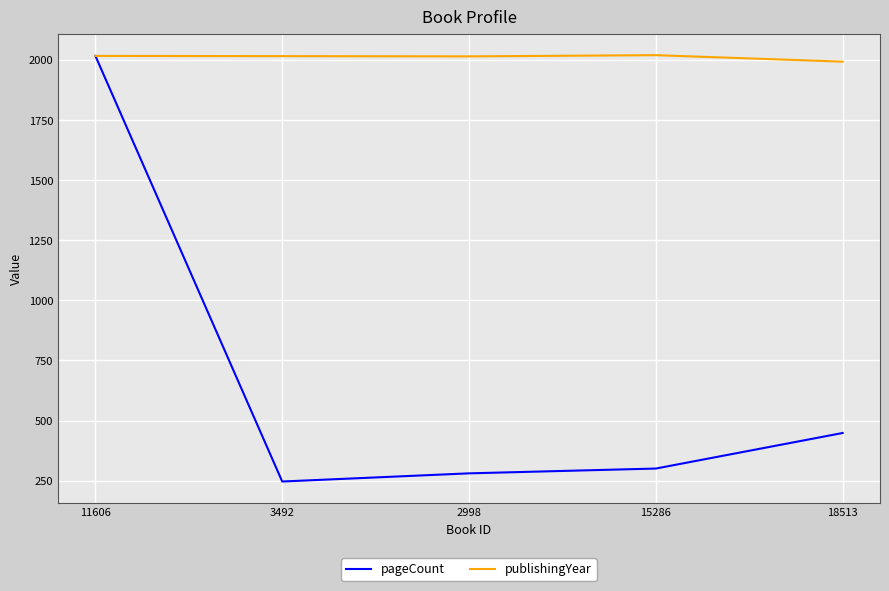

What is the difference between the maximum and second lowest values in the pageCount series?

1738